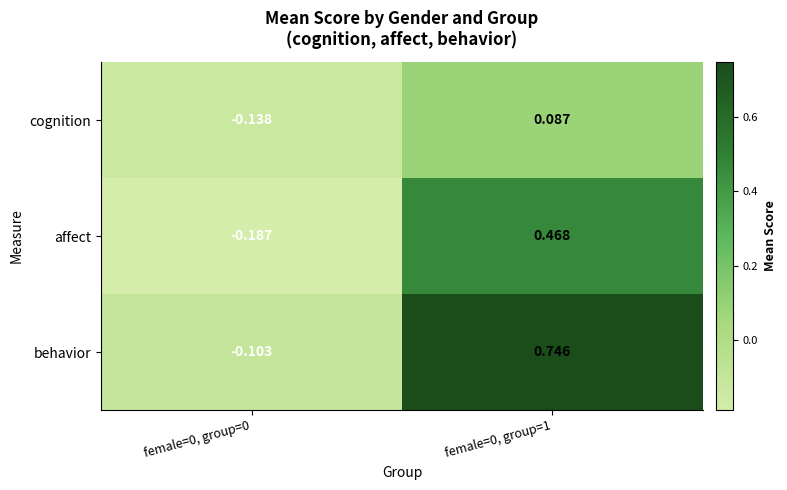

How many series are shown in this chart?

3